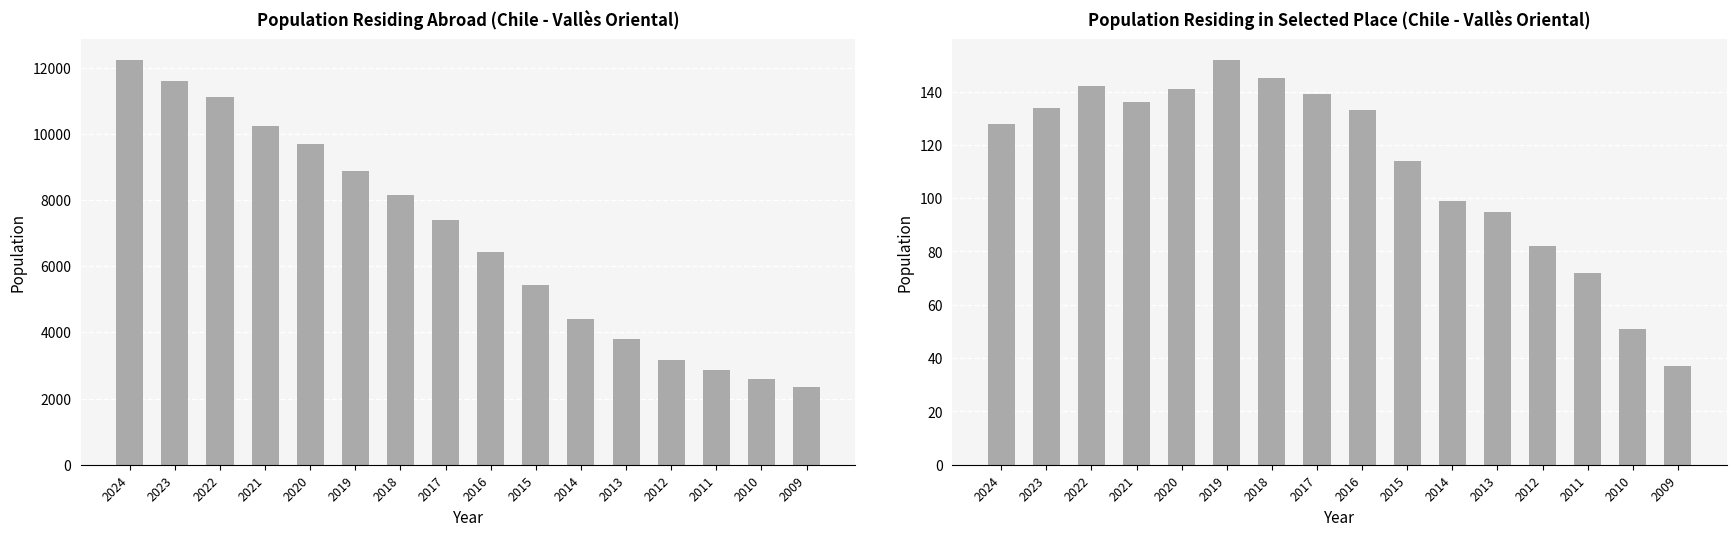

True or false: Population residing abroad has a value of 5401 at 2020.

False